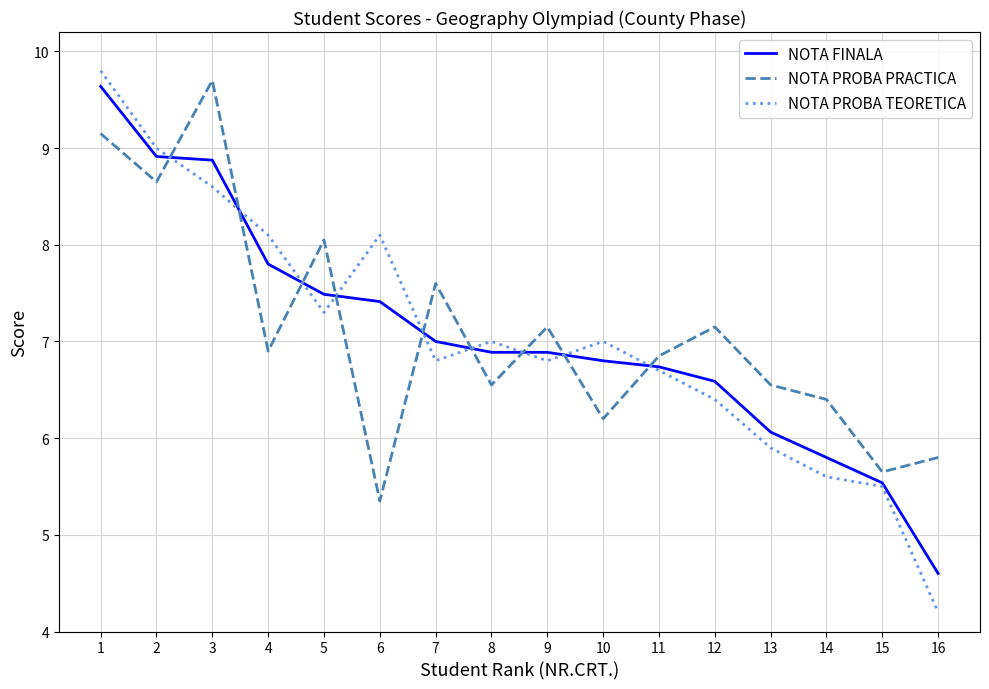

Count the number of categories in the chart.

16